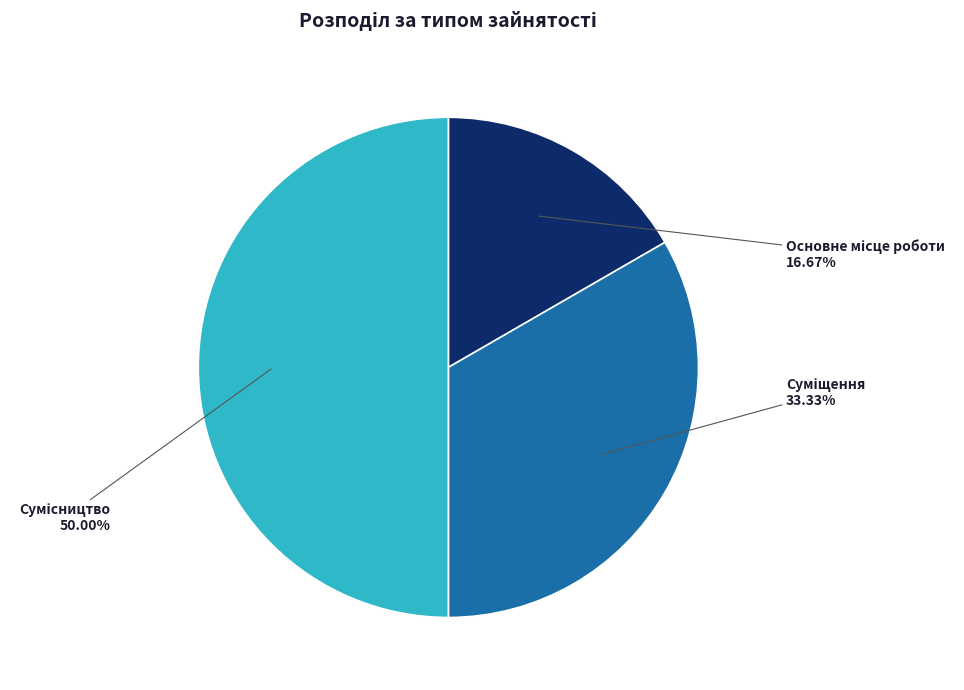

Count the number of slices in the pie.

3